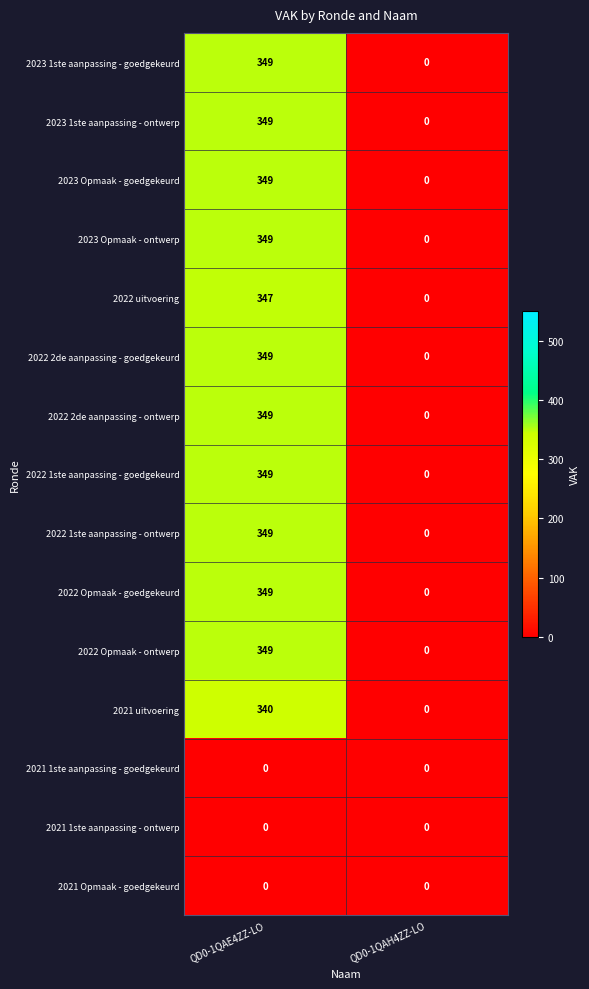

The value of 2022 uitvoering at QD0-1QAE4ZZ-LO is 347. True or false?

True